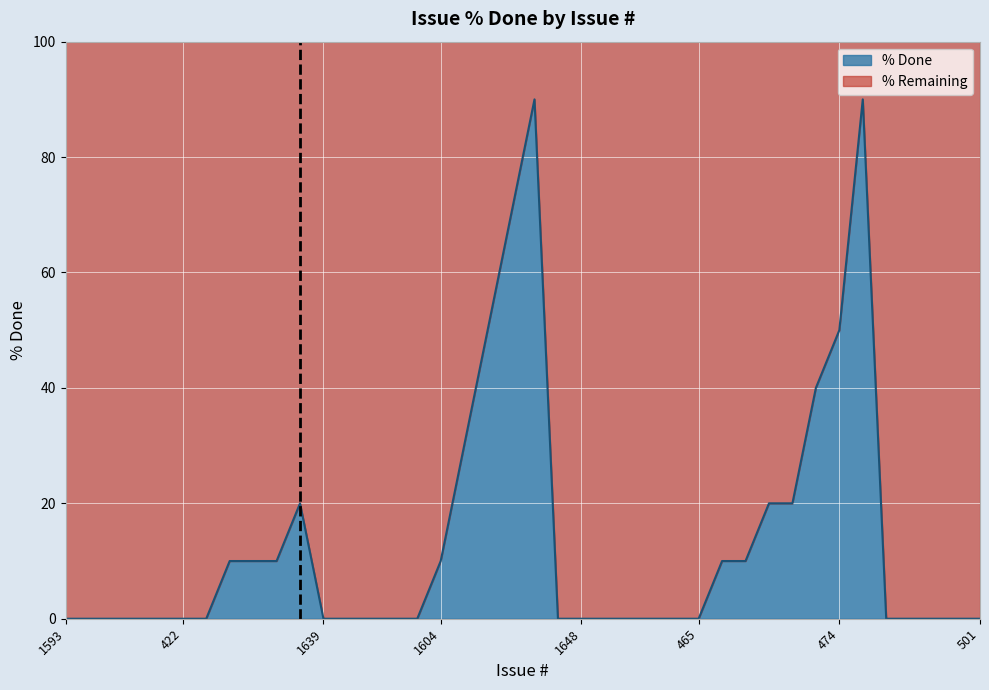

The chart shows a value of 0 at 1406. True or false?

True